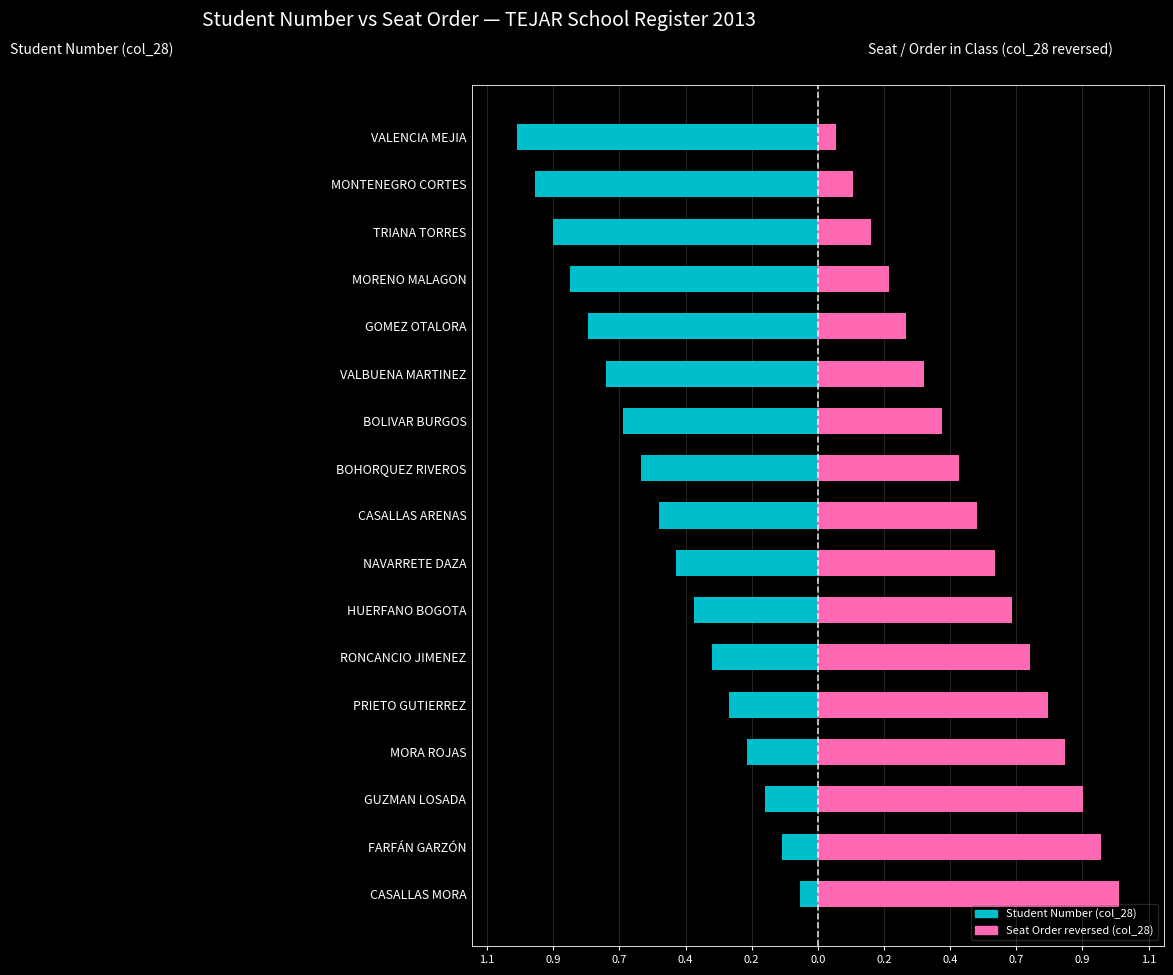

At how many categories does at least one series exceed 0?

17